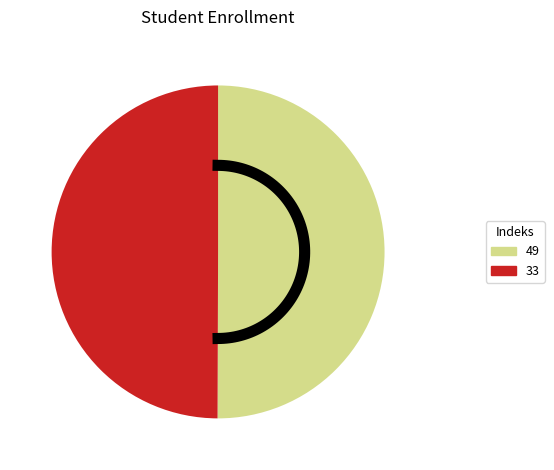

What portion of the pie excludes 33?

50.0%